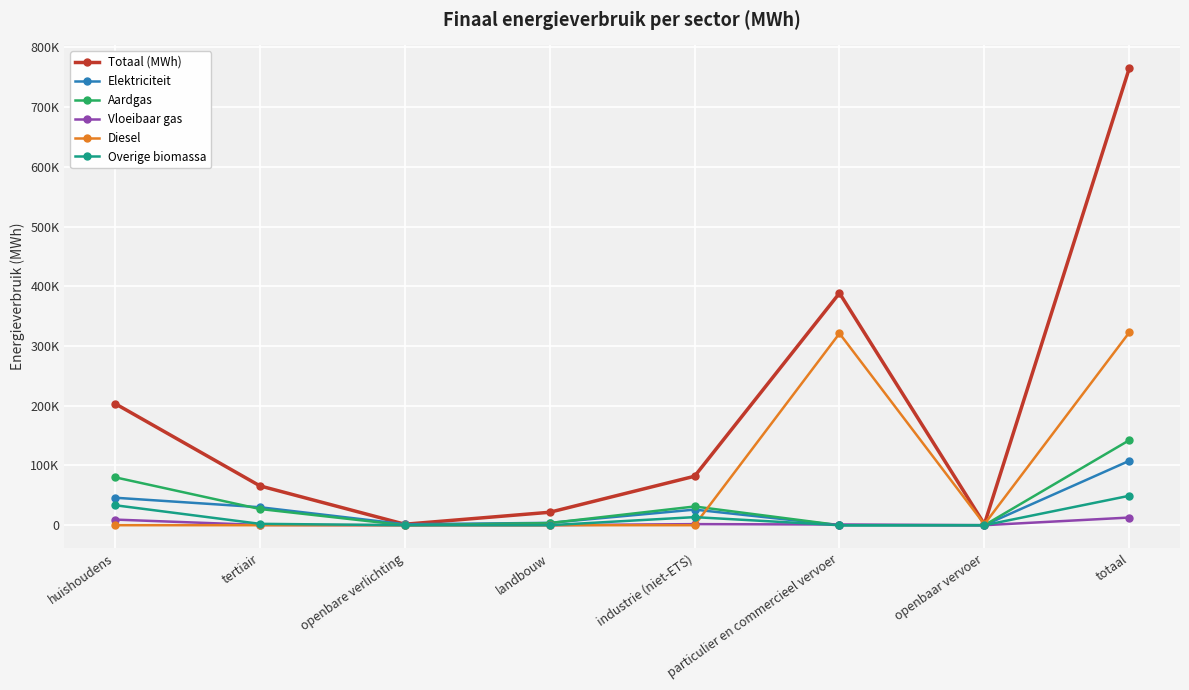

Reading left to right, what are all the values shown in this chart?

Totaal (MWh): huishoudens=203583.6	tertiair=65831.0	openbare verlichting=1625.9	landbouw=21659.7	industrie (niet-ETS)=81987.3	particulier en commercieel vervoer=388539.1	openbaar vervoer=1699.6	totaal=764926.2
Elektriciteit: huishoudens=46005.0	tertiair=30099.8	openbare verlichting=1625.9	landbouw=3920.3	industrie (niet-ETS)=26102.2	particulier en commercieel vervoer=20.3	openbaar vervoer=0.0	totaal=107773.6
Aardgas: huishoudens=80225.1	tertiair=27136.2	openbare verlichting=0.0	landbouw=3574.3	industrie (niet-ETS)=31332.5	particulier en commercieel vervoer=32.0	openbaar vervoer=0.0	totaal=142300.2
Vloeibaar gas: huishoudens=9404.0	tertiair=407.0	openbare verlichting=0.0	landbouw=49.4	industrie (niet-ETS)=1806.7	particulier en commercieel vervoer=1154.0	openbaar vervoer=0.0	totaal=12821.1
Diesel: huishoudens=0.0	tertiair=0.0	openbare verlichting=0.0	landbouw=0.0	industrie (niet-ETS)=0.0	particulier en commercieel vervoer=321055.2	openbaar vervoer=1627.2	totaal=322682.4
Overige biomassa: huishoudens=33447.0	tertiair=2291.5	openbare verlichting=0.0	landbouw=0.0	industrie (niet-ETS)=13519.7	particulier en commercieel vervoer=0.0	openbaar vervoer=0.0	totaal=49258.1